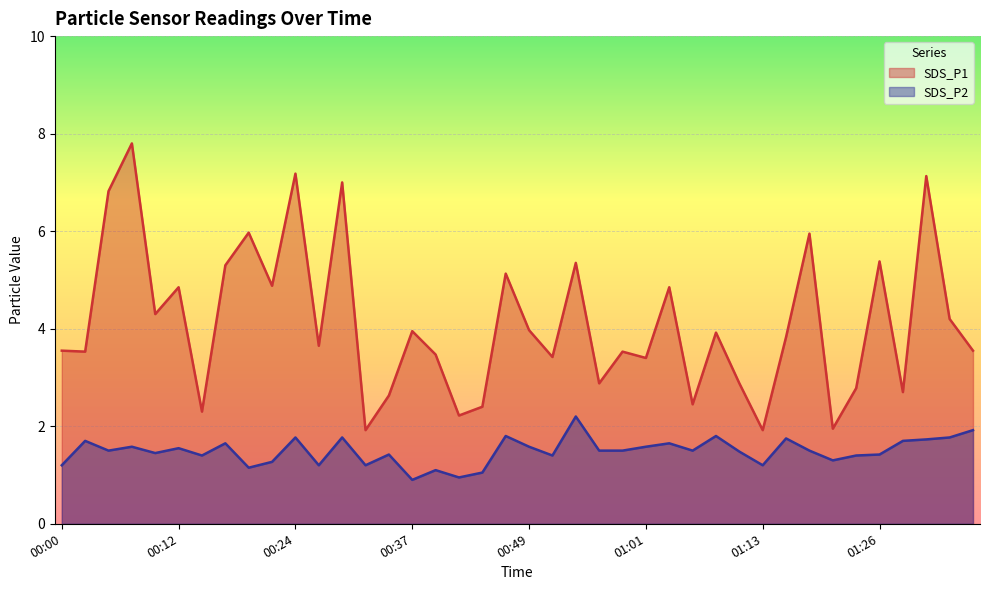

Which label corresponds to the smallest value in the chart?

00:37